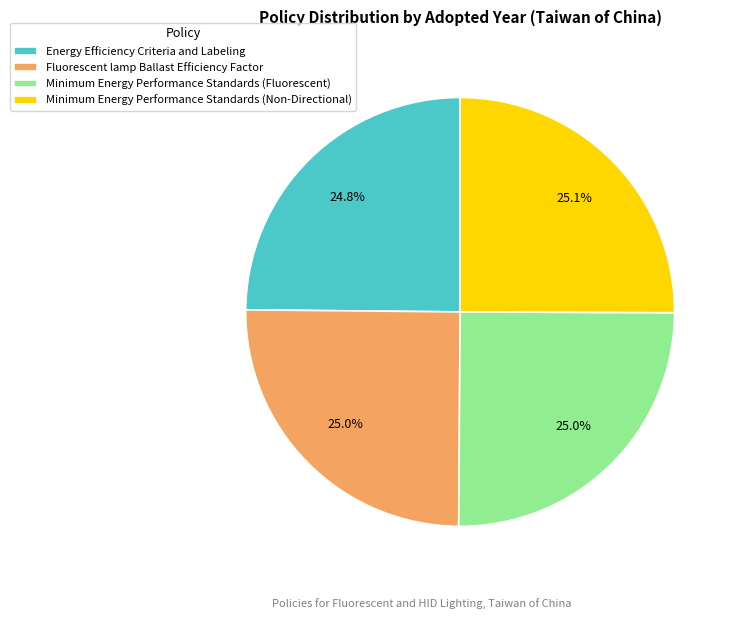

Approximately how many times larger is the value at Energy Efficiency Criteria and Labeling compared to Fluorescent lamp Ballast Efficiency Factor?

1.0